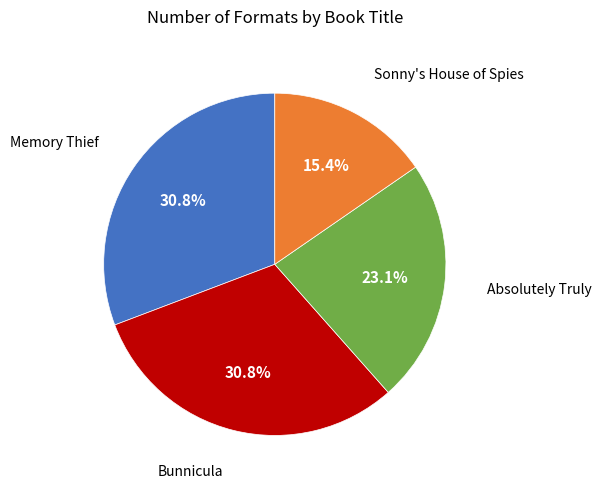

Is there any slice that represents more than half of the pie?

No